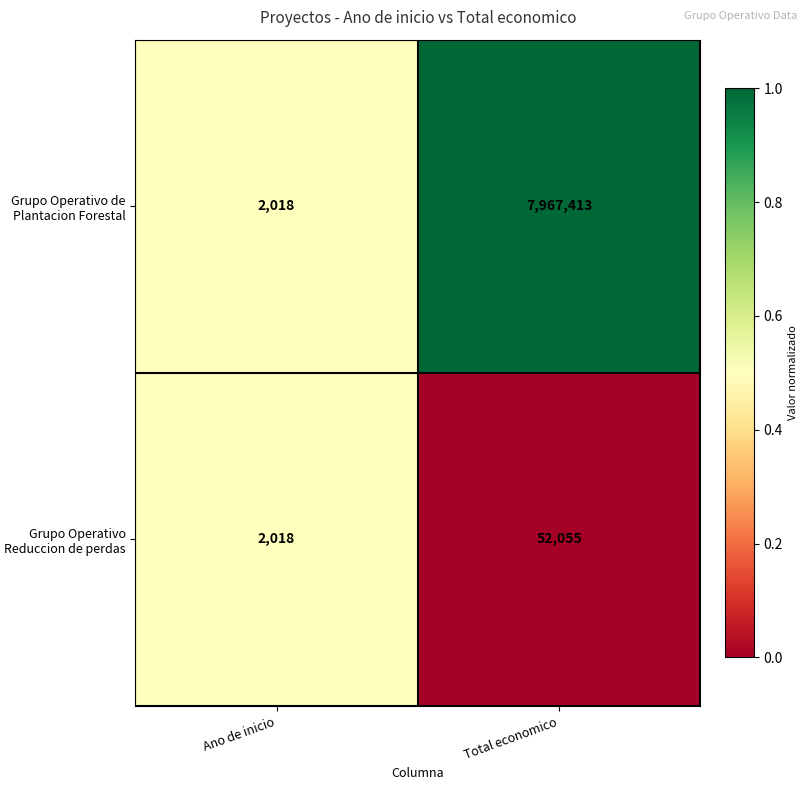

Is it true that Grupo Operativo de Plantacion Forestal equals 2018 at Ano de inicio?

True